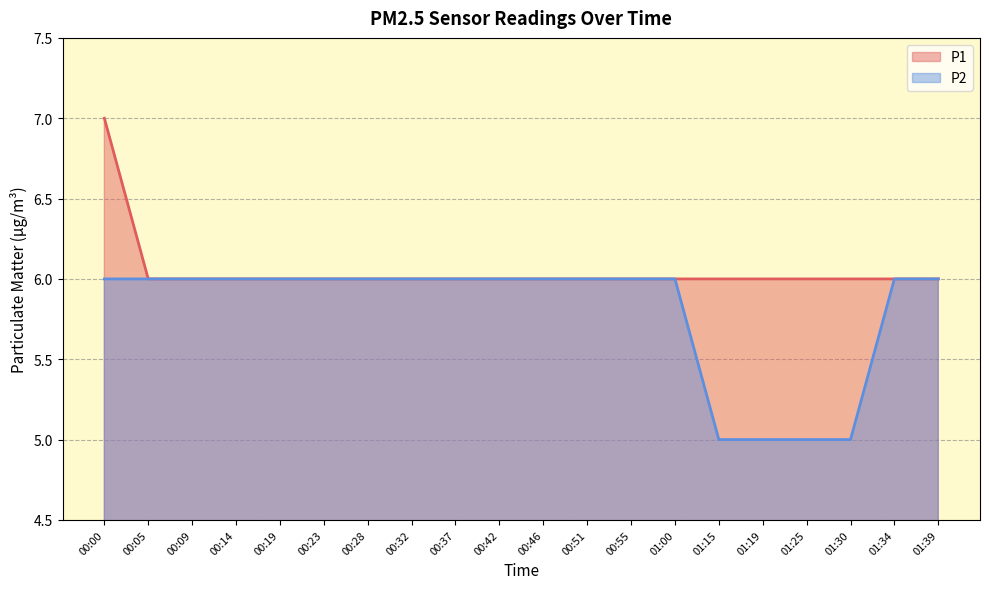

How many lines are shown in the chart?

2